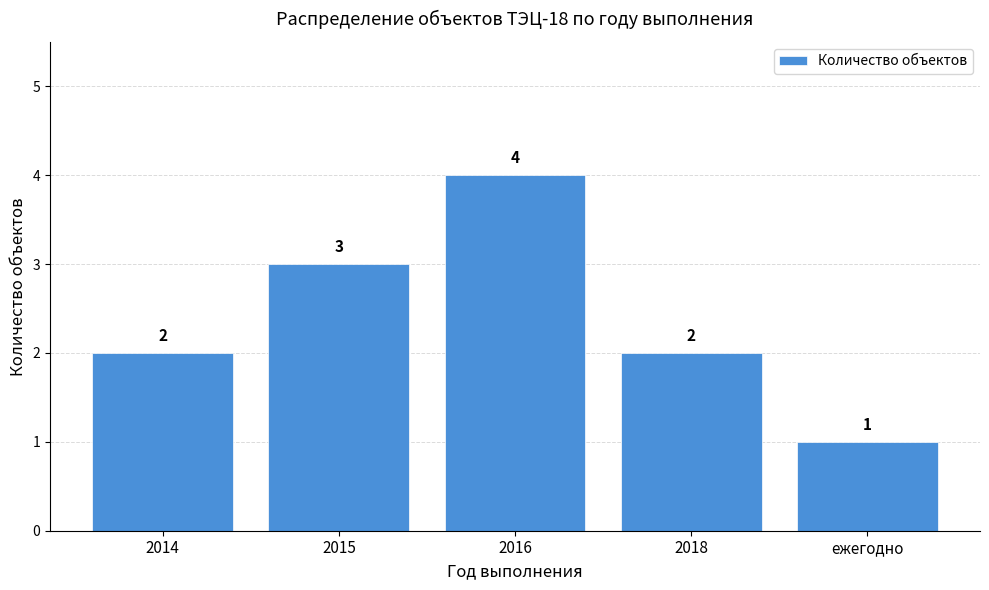

Reading left to right, what are all the values shown in this chart?

2014=2	2015=3	2016=4	2018=2	ежегодно=1